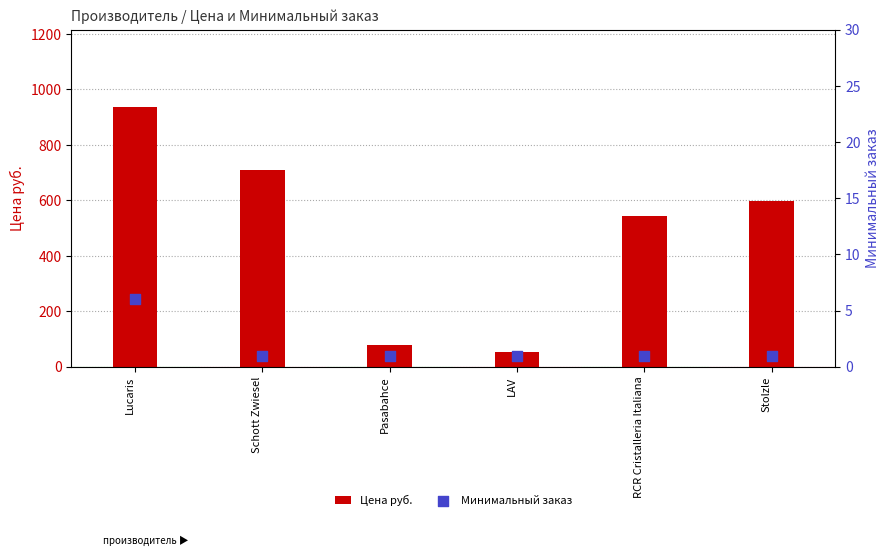

Which series reaches the minimum Y coordinate?

Минимальный заказ